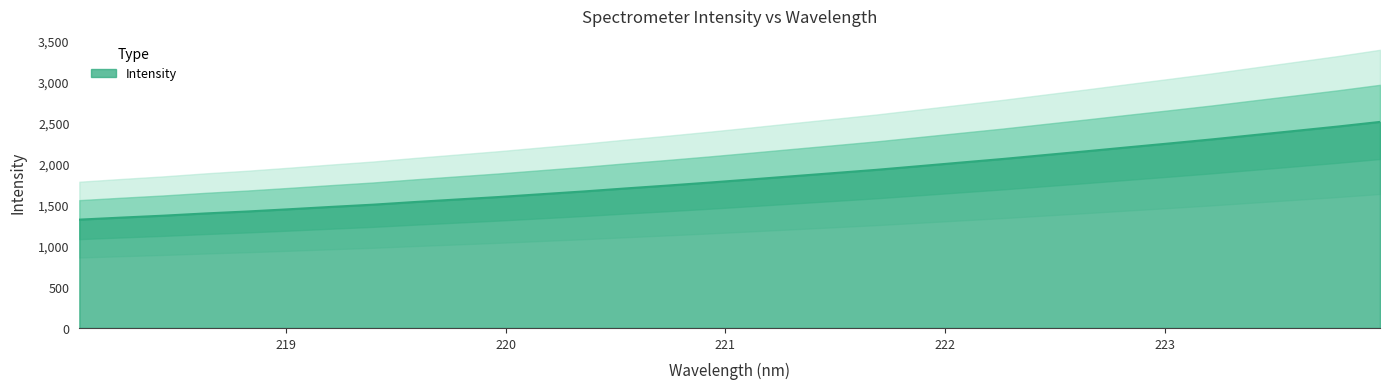

What is the change in value from 218.2508 to 221.4993?

+542.3